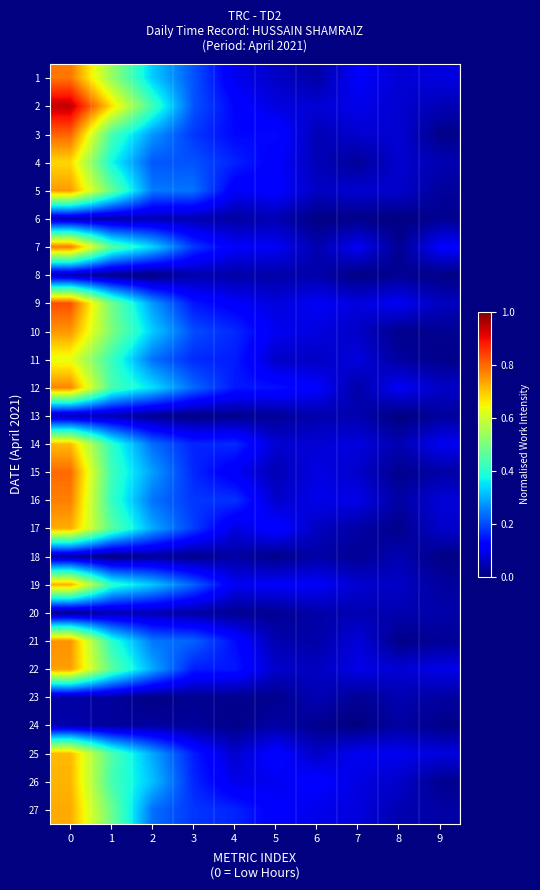

List the series in order of their peak value, highest first.

2, 9, 3, 15, 1, 7, 16, 12, 21, 10, 5, 22, 27, 17, 19, 26, 25, 14, 4, 11, 23, 6, 18, 20, 13, 8, 24